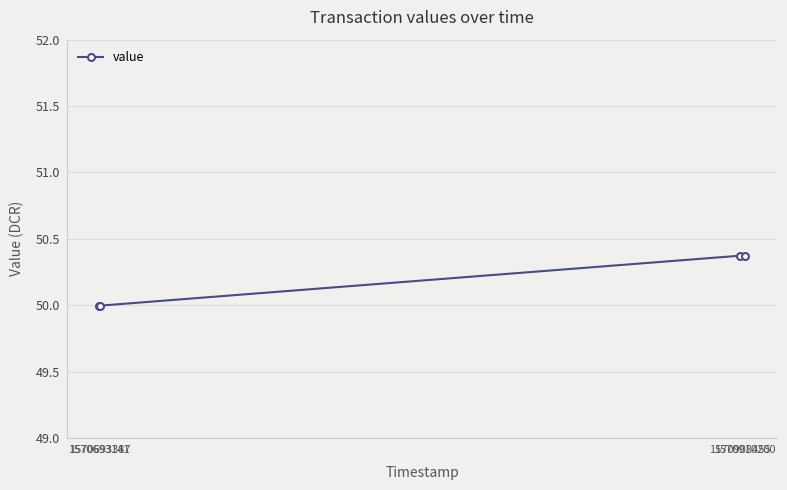

Is this an area chart (filled region under the line)?

No